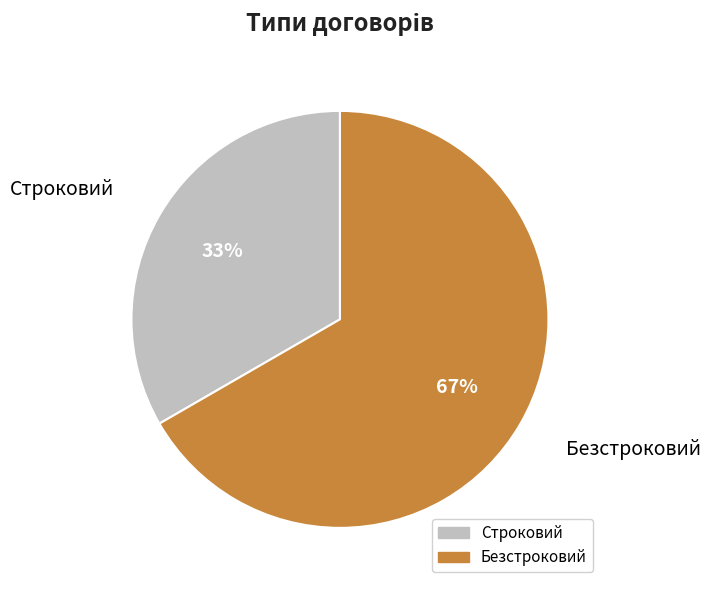

Combined, do Строковий and Безстроковий account for over 50%?

Yes